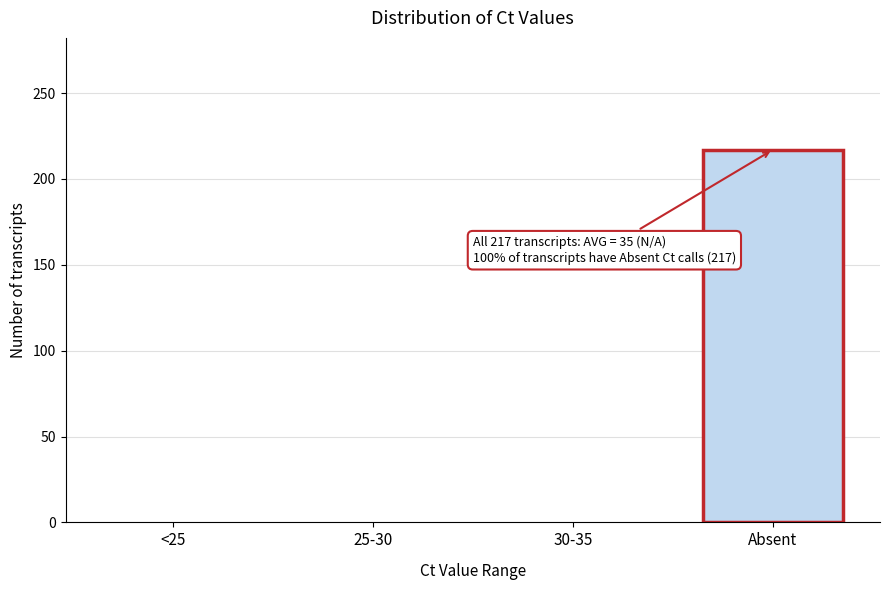

Reading left to right, list all the values displayed in this chart.

<25=0	25-30=0	30-35=0	Absent=217